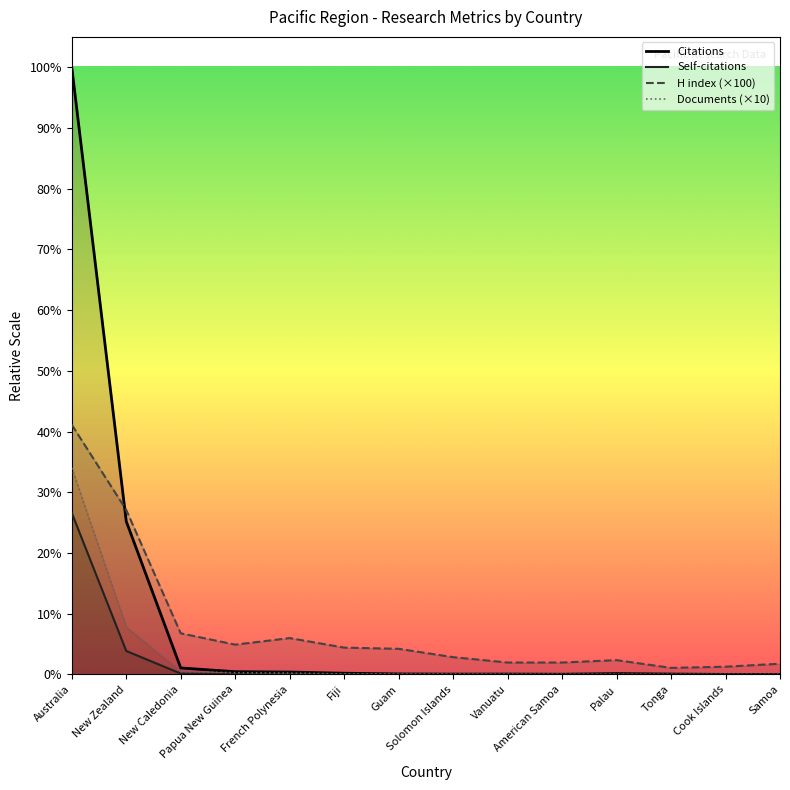

True or false: Self-citations and H index intersect in this chart.

False